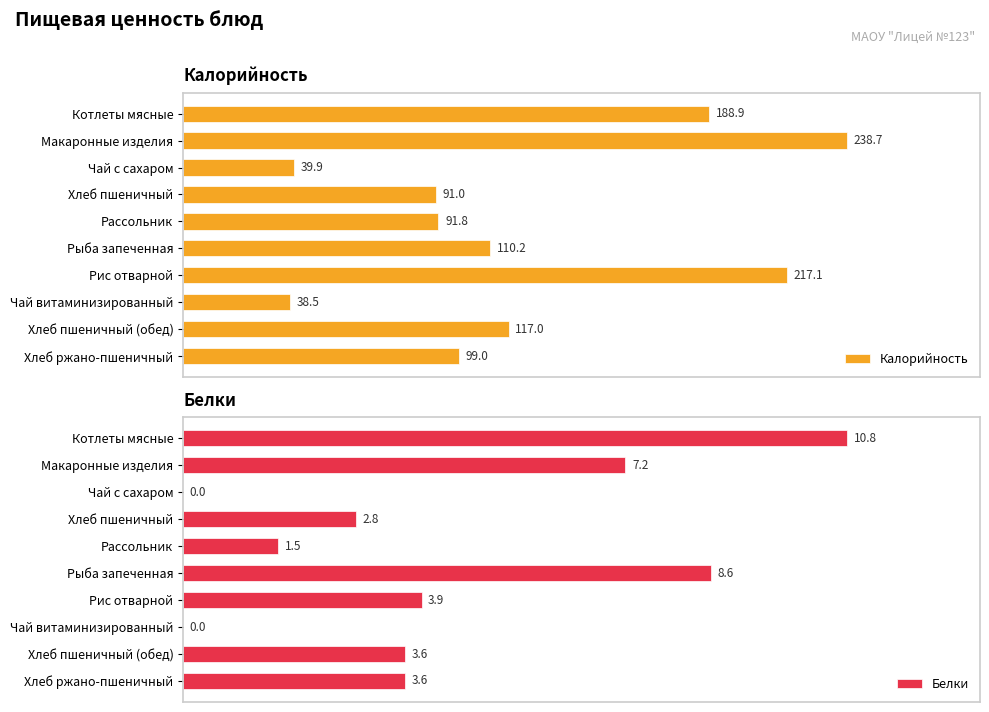

Does the chart contain stacked bars?

No